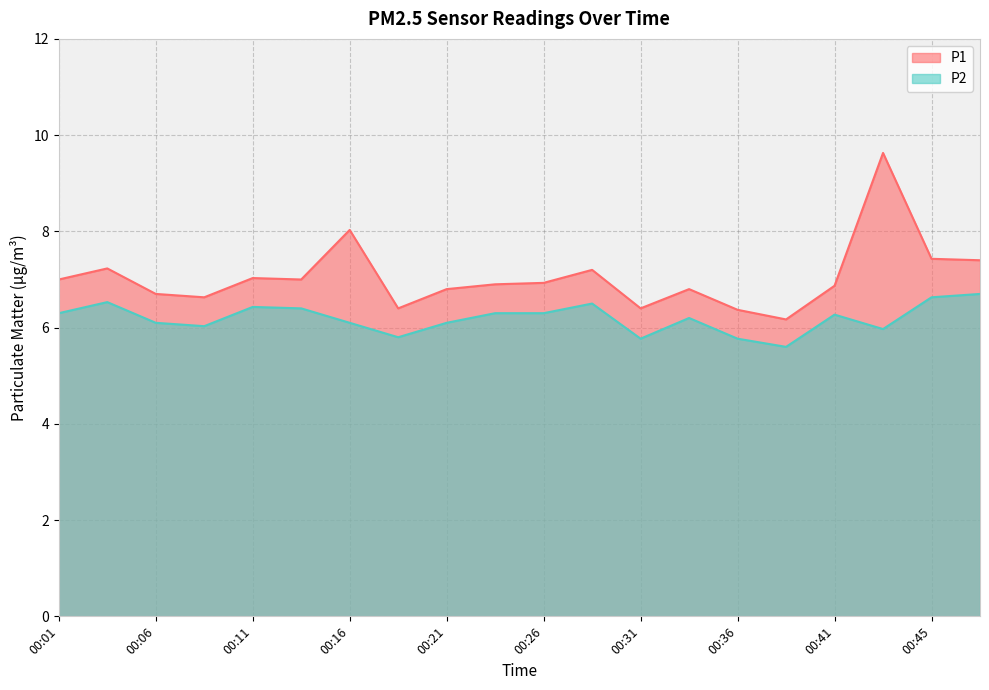

How many interior local peaks does the P2 series have?

5